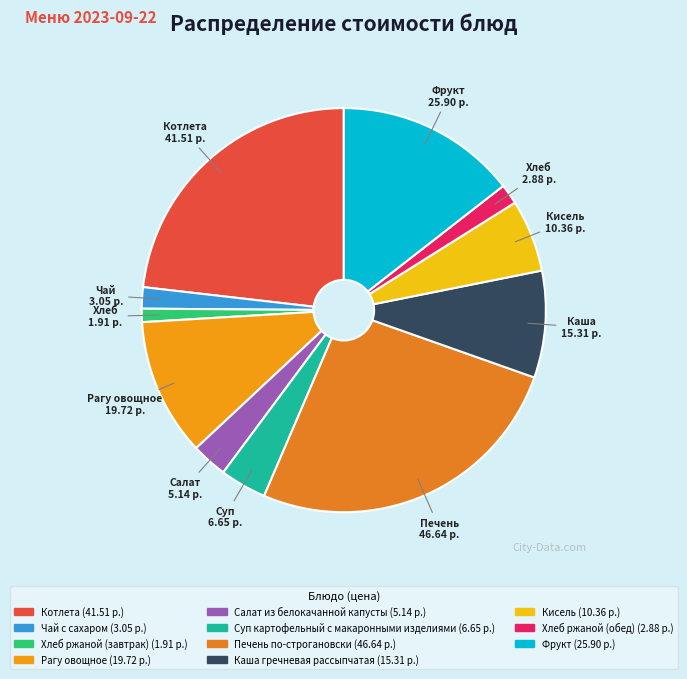

Is it true that Кисель is 1% of the pie?

False